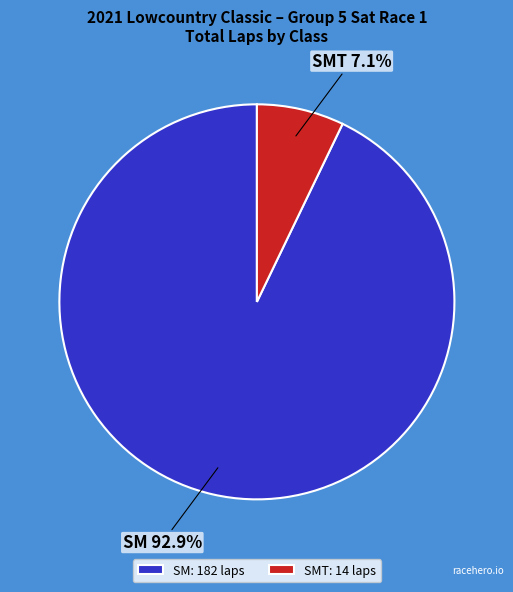

Which has a higher value, SM or SMT?

SM